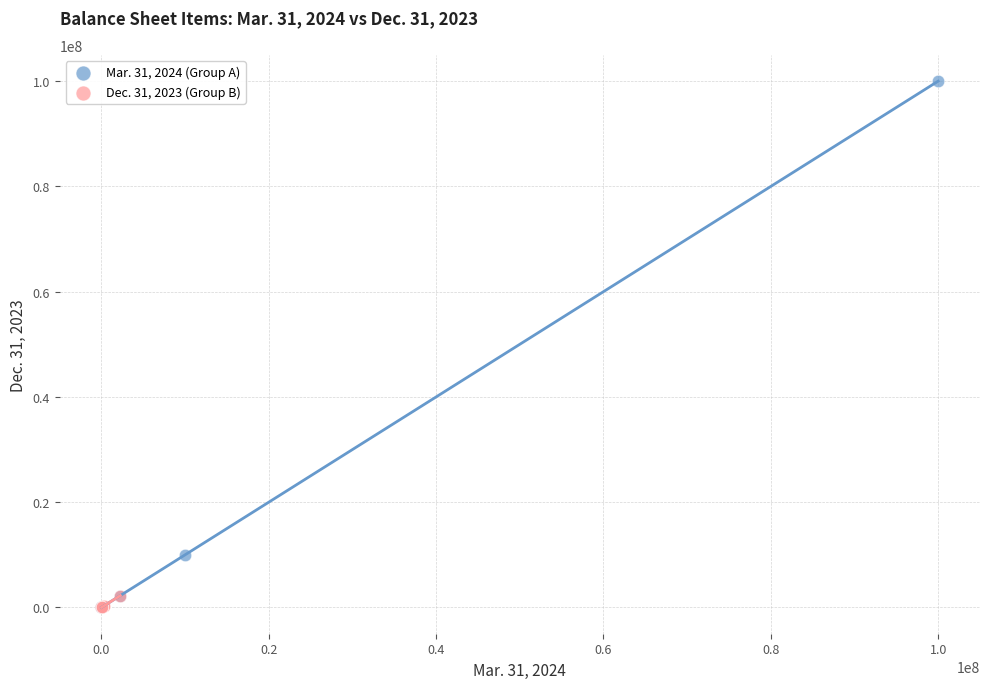

Which series has the largest Y range (max minus min)?

Mar. 31, 2024 (Group A)